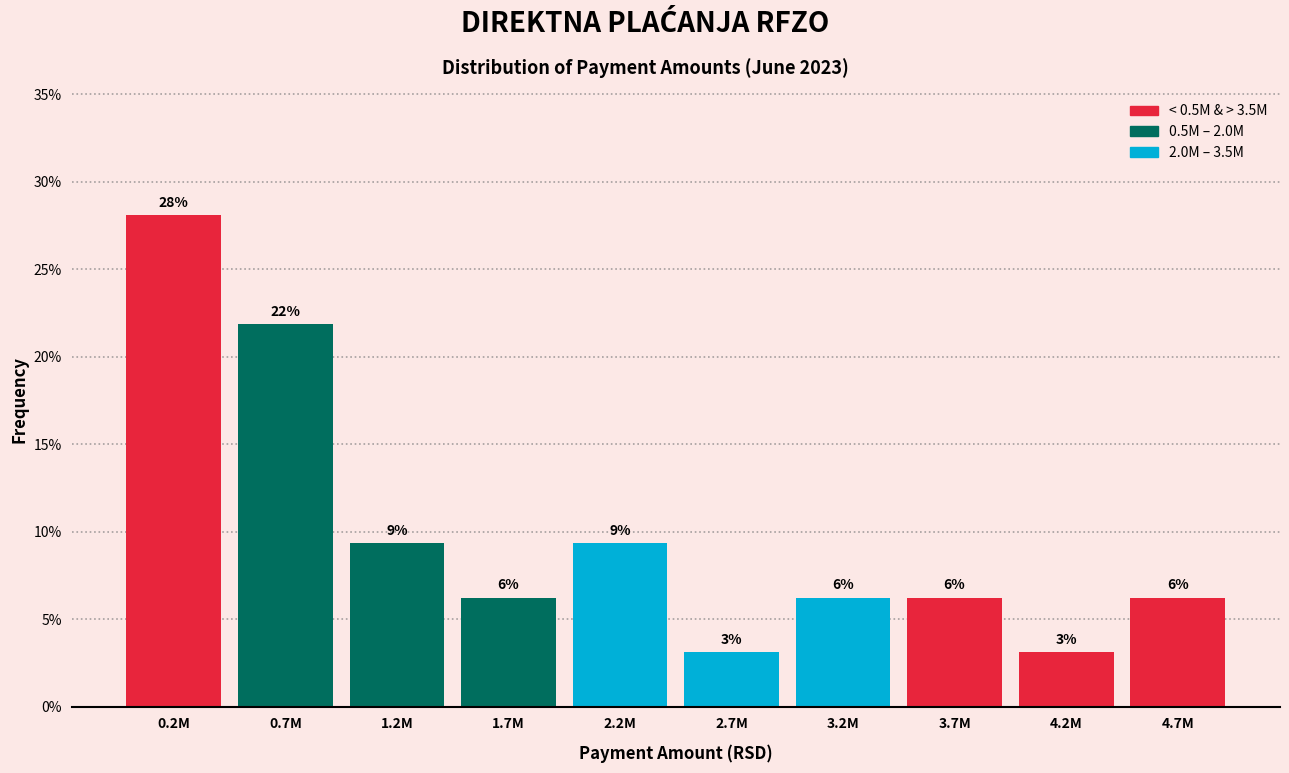

Does the chart contain any negative values?

No